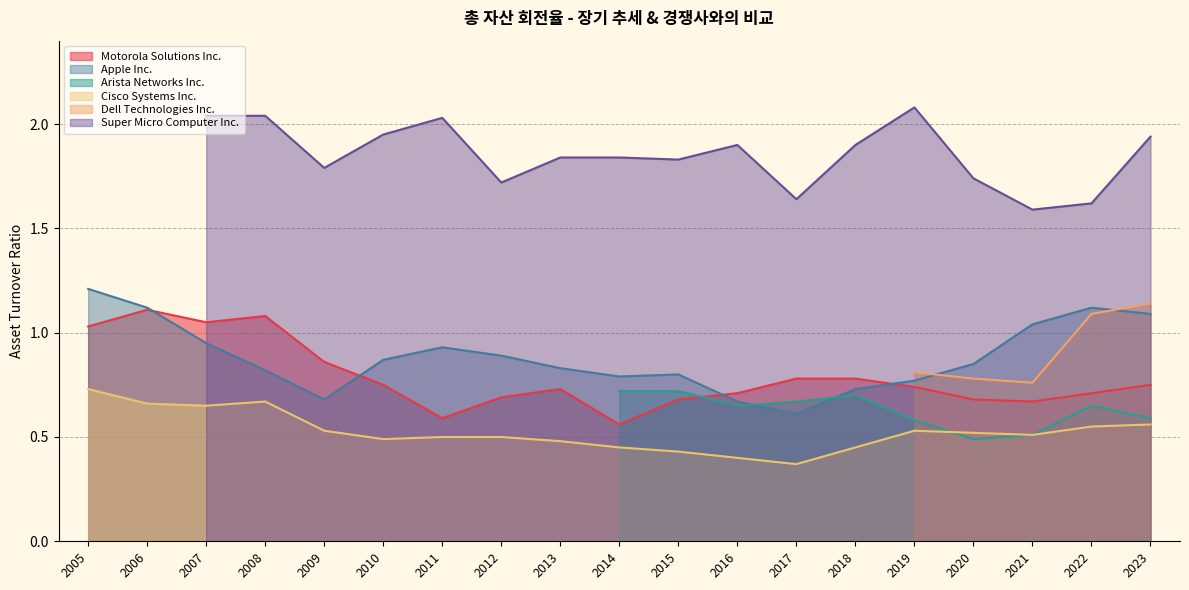

Rank the categories by Super Micro Computer Inc. value from lowest to highest.

2006, 2005, 2021, 2022, 2017, 2012, 2020, 2009, 2015, 2014, 2013, 2018, 2016, 2023, 2010, 2011, 2008, 2007, 2019